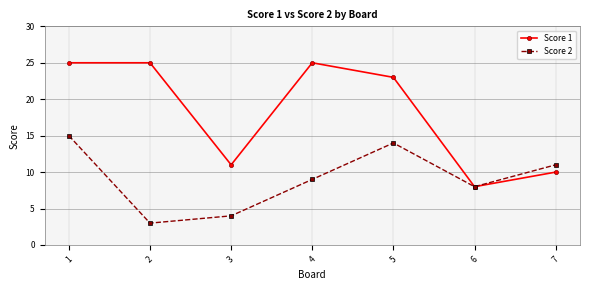

At which category does Score 2 reach its first local peak?

5